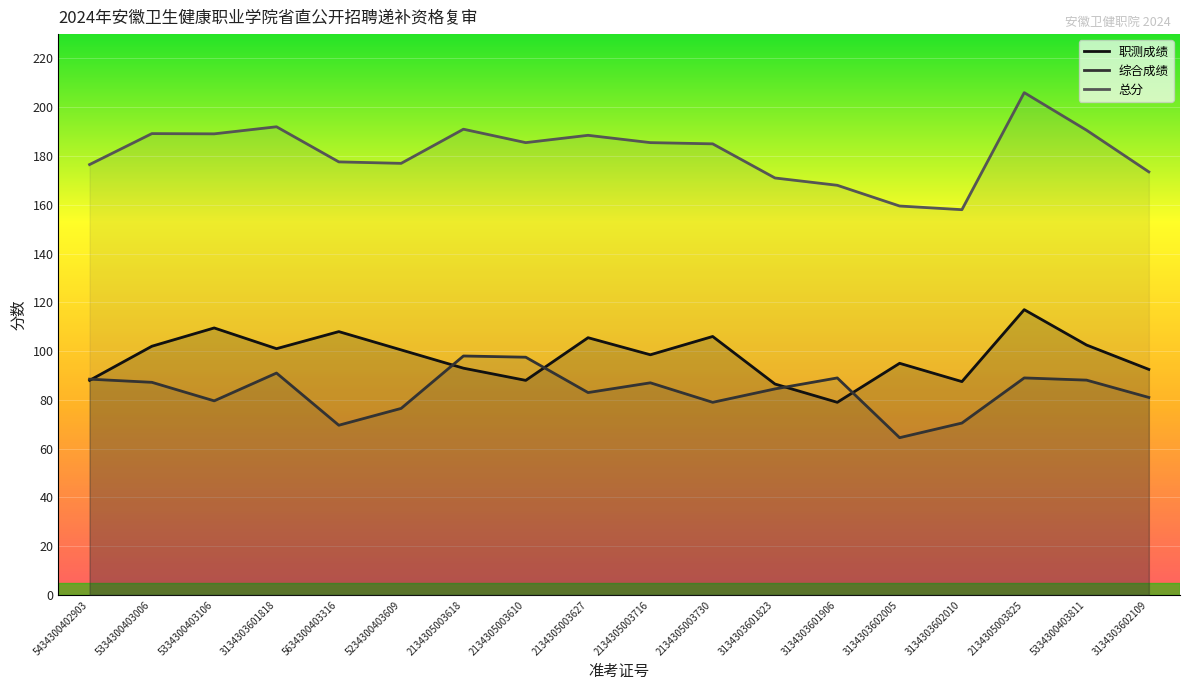

Reading left to right, list all the values displayed in this chart.

职测成绩: 5434300402903=88.0	5334300403006=102.0	5334300403106=109.5	3134303601818=101.0	5634300403316=108.0	5234300403609=100.5	2134305003618=93.0	2134305003610=88.0	2134305003627=105.5	2134305003716=98.5	2134305003730=106.0	3134303601823=86.5	3134303601906=79.0	3134303602005=95.0	3134303602010=87.5	2134305003825=117.0	5334300403811=102.5	3134303602109=92.5
综合成绩: 5434300402903=88.5	5334300403006=87.2	5334300403106=79.6	3134303601818=91.0	5634300403316=69.6	5234300403609=76.5	2134305003618=98.0	2134305003610=97.5	2134305003627=83.0	2134305003716=87.0	2134305003730=79.0	3134303601823=84.5	3134303601906=89.0	3134303602005=64.5	3134303602010=70.5	2134305003825=89.0	5334300403811=88.1	3134303602109=81.0
总分: 5434300402903=176.5	5334300403006=189.2	5334300403106=189.1	3134303601818=192.0	5634300403316=177.6	5234300403609=177.0	2134305003618=191.0	2134305003610=185.5	2134305003627=188.5	2134305003716=185.5	2134305003730=185.0	3134303601823=171.0	3134303601906=168.0	3134303602005=159.5	3134303602010=158.0	2134305003825=206.0	5334300403811=190.6	3134303602109=173.5